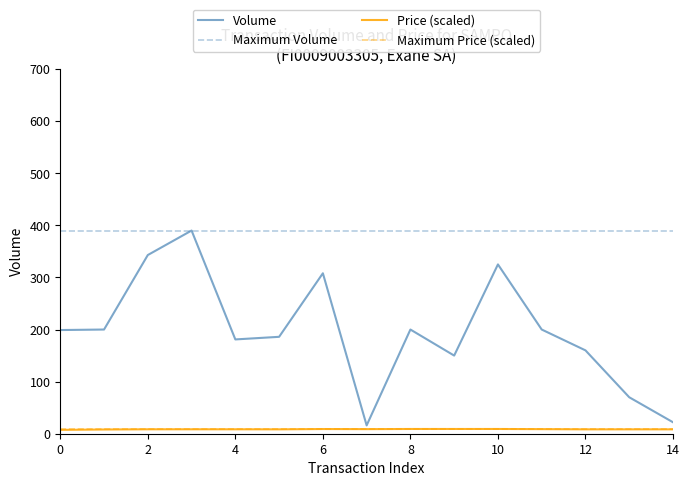

What are all the series names shown in the legend?

Volume, Maximum Volume, Price (scaled), Maximum Price (scaled)